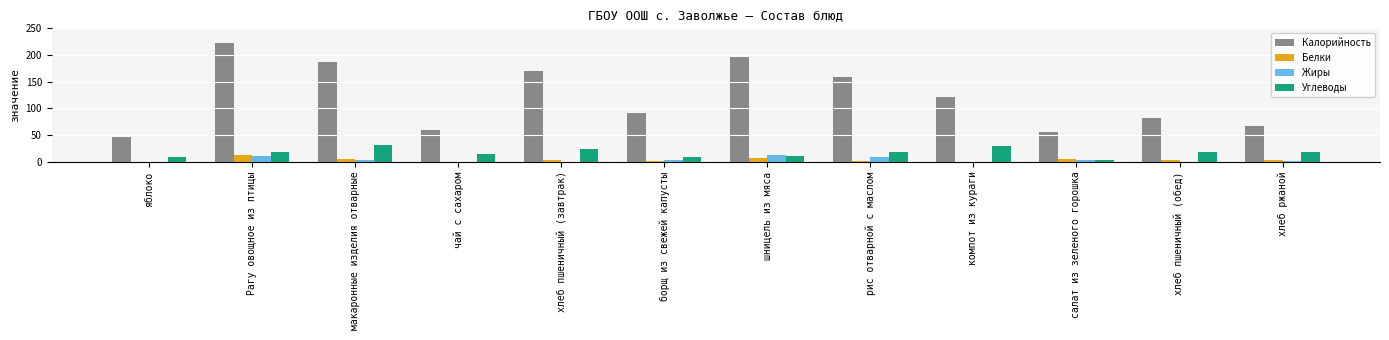

What is the average value of the Углеводы series?

17